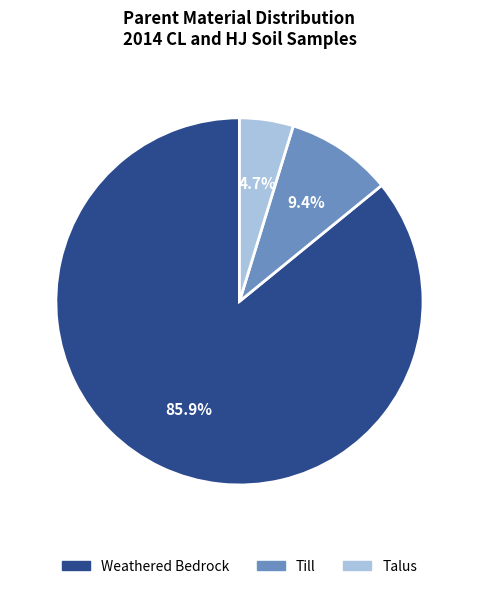

Does Talus account for over 50% of the chart?

No